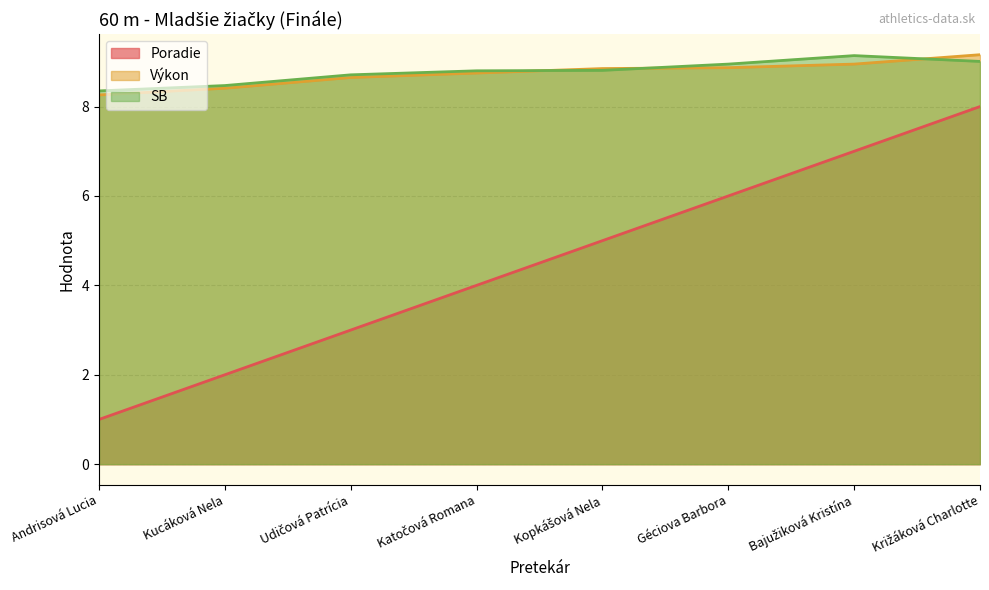

How many lines are shown in the chart?

3